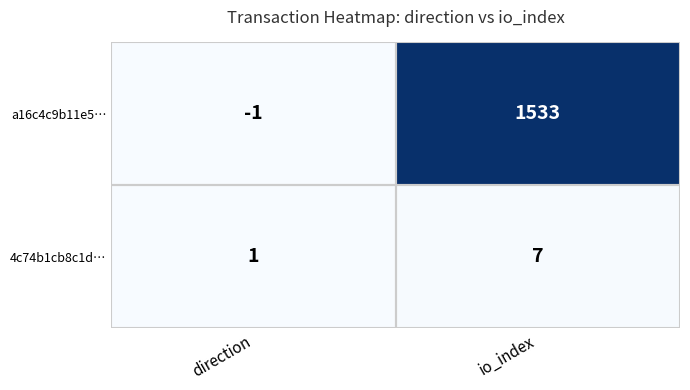

What is the average value of the 4c74b1cb8c1d… series?

4